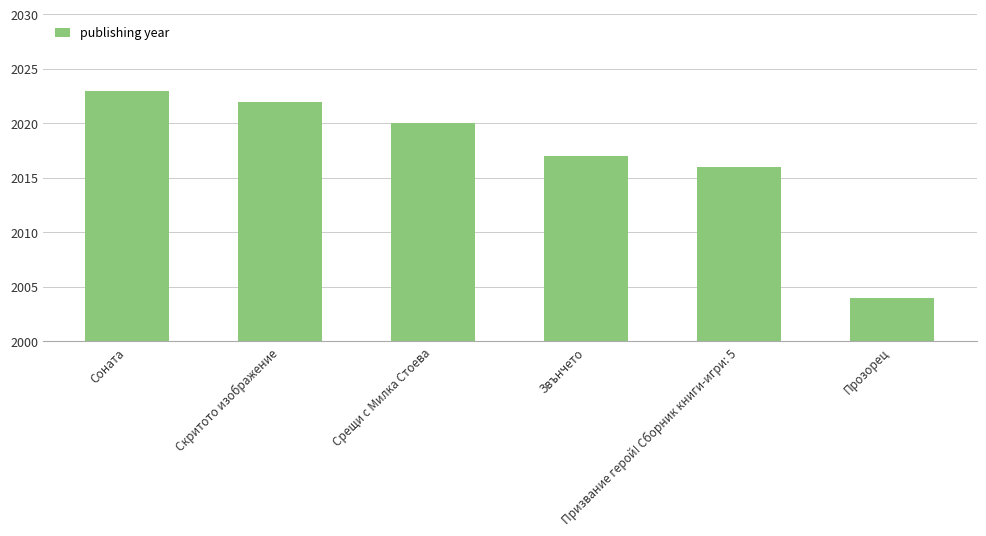

What is the difference between the maximum and second lowest values?

7